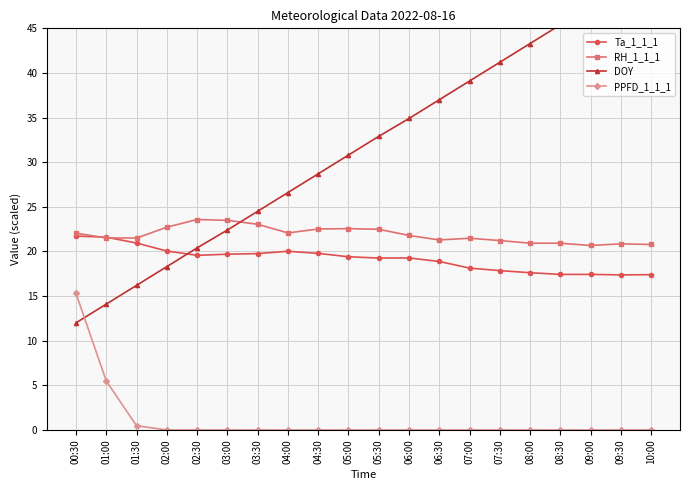

What is the difference between the highest and lowest values at 08:00?

43.3